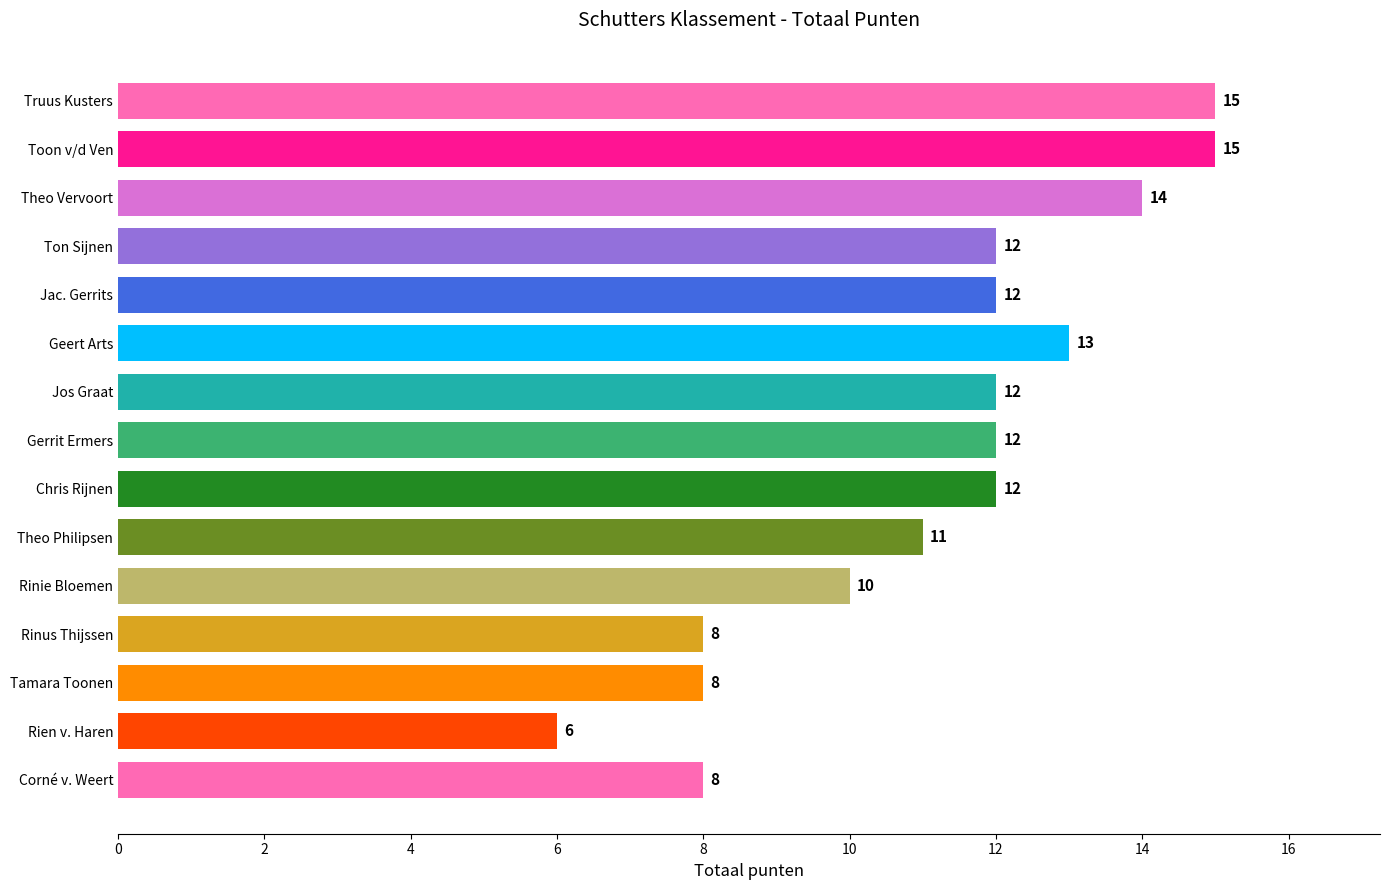

What is the change in value from Rinie Bloemen to Truus Kusters?

+5